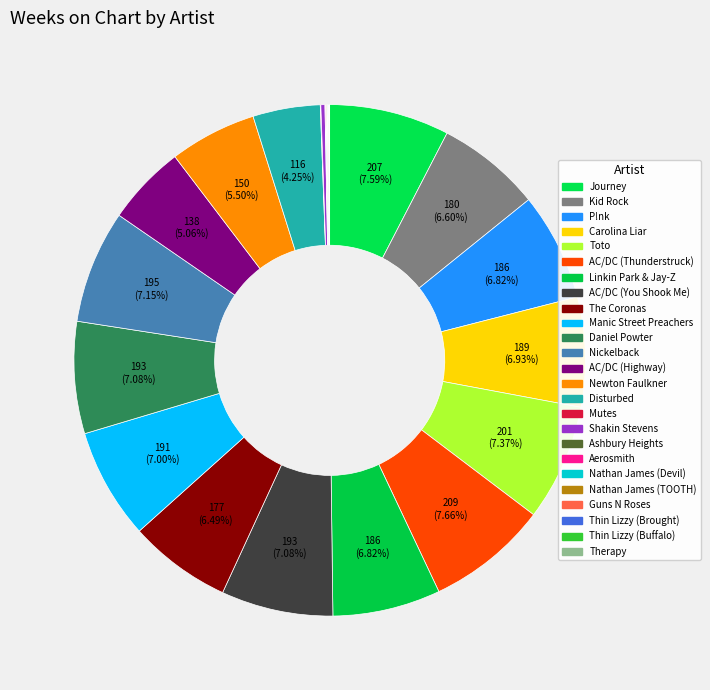

To the nearest percent, what is the difference between the Nickelback and Disturbed slice percentages?

3%